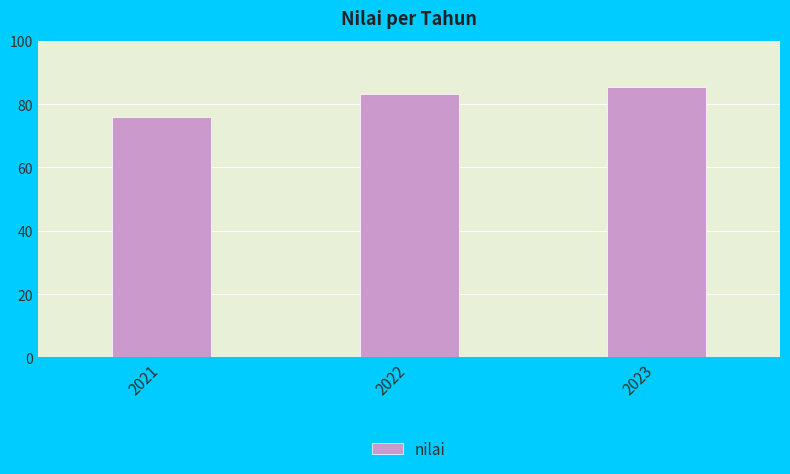

Reading right to left, transcribe all the data shown in this chart.

85.4	83.1	76.0